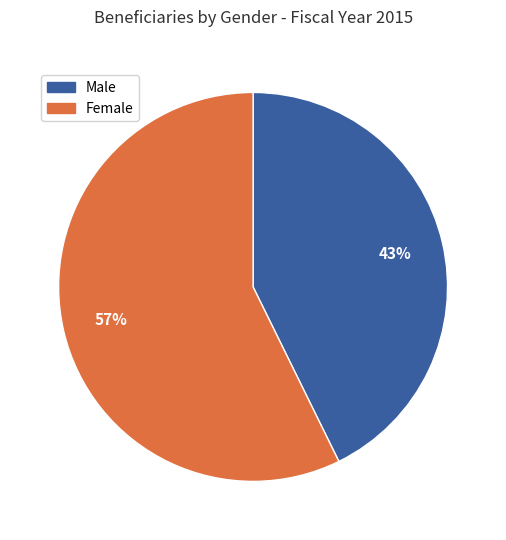

Is it true that Female is 44% of the pie?

False